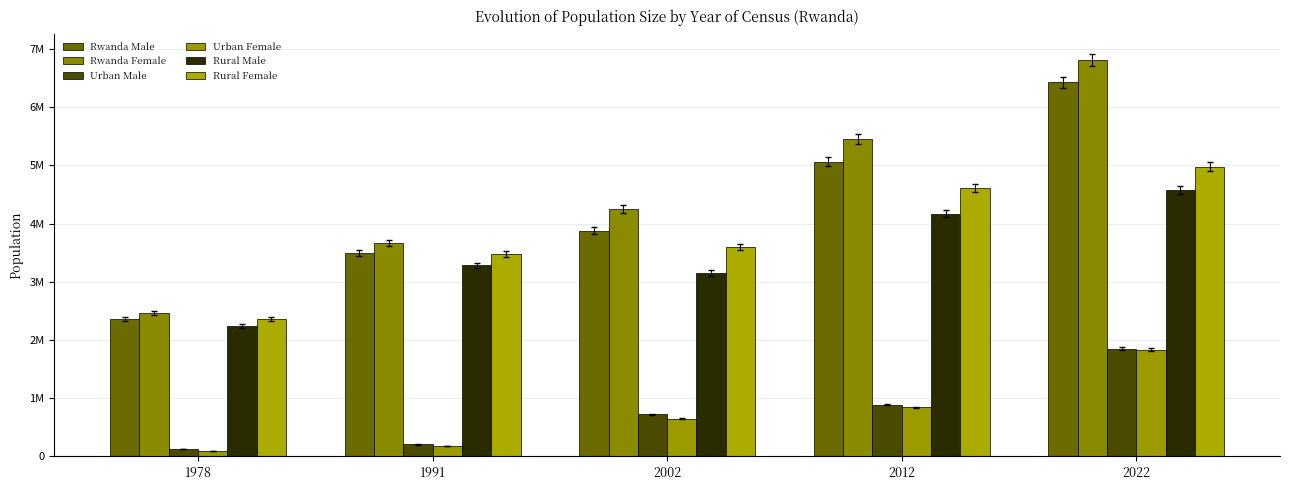

Does the chart contain any negative values?

No